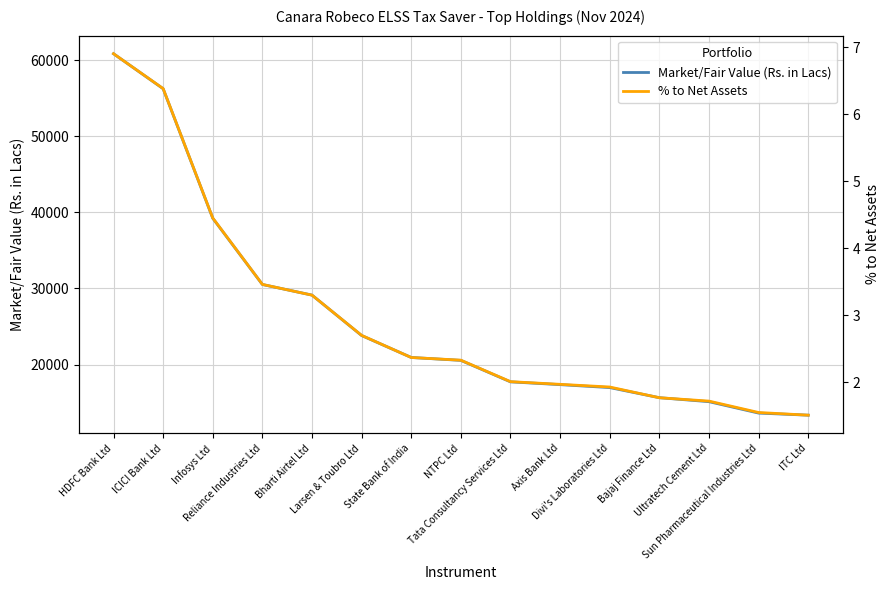

List the labels in order of % to Net Assets value, smallest first.

ITC Ltd, Sun Pharmaceutical Industries Ltd, Ultratech Cement Ltd, Bajaj Finance Ltd, Divi's Laboratories Ltd, Axis Bank Ltd, Tata Consultancy Services Ltd, NTPC Ltd, State Bank of India, Larsen & Toubro Ltd, Bharti Airtel Ltd, Reliance Industries Ltd, Infosys Ltd, ICICI Bank Ltd, HDFC Bank Ltd